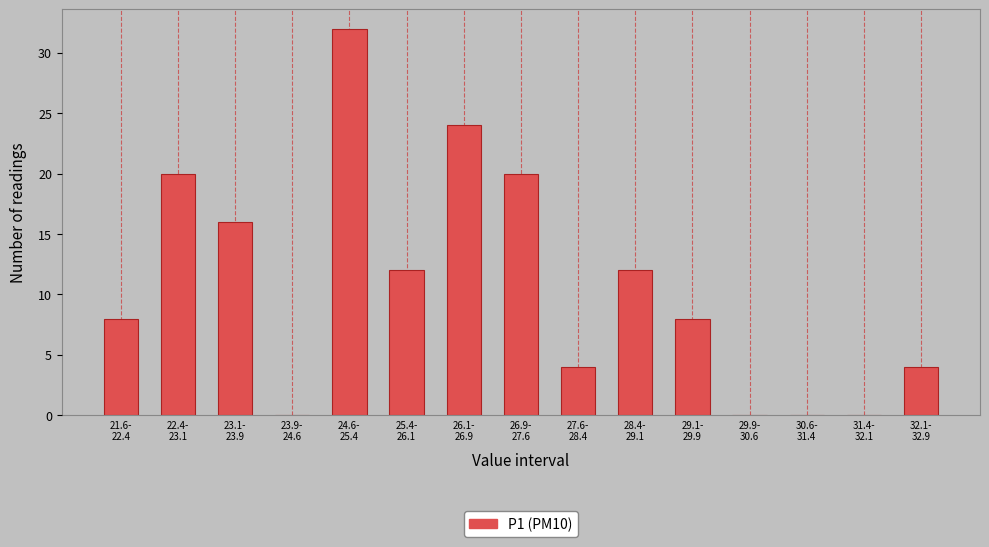

What is the sum of all values?

160